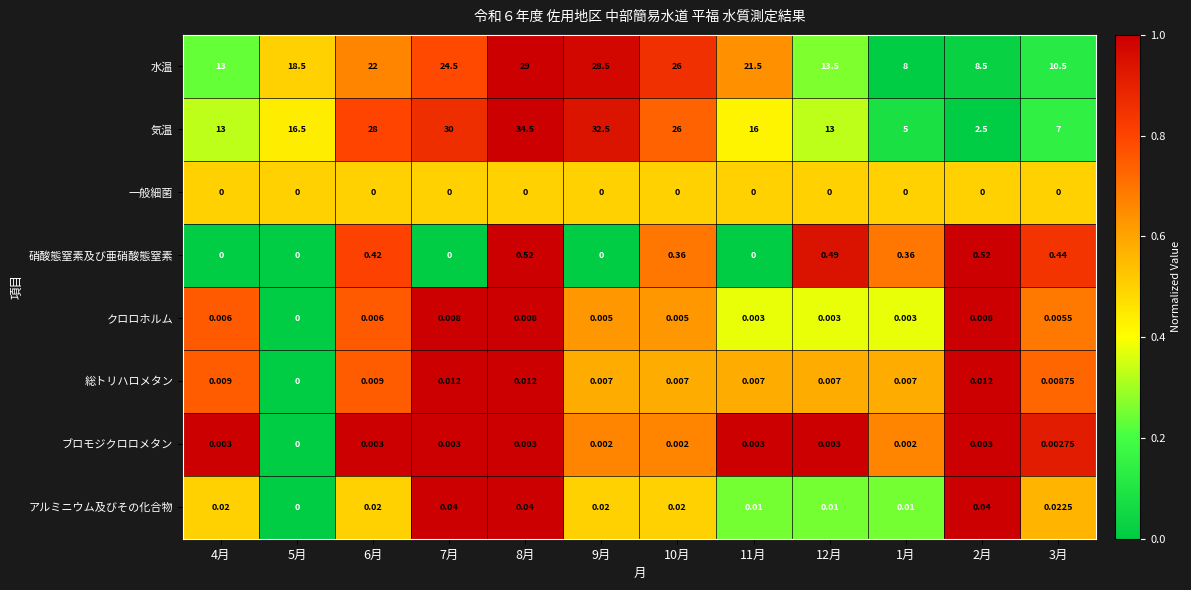

Is the value of アルミニウム及びその化合物 at 7月 greater than the value of ブロモジクロロメタン at 11月?

Yes